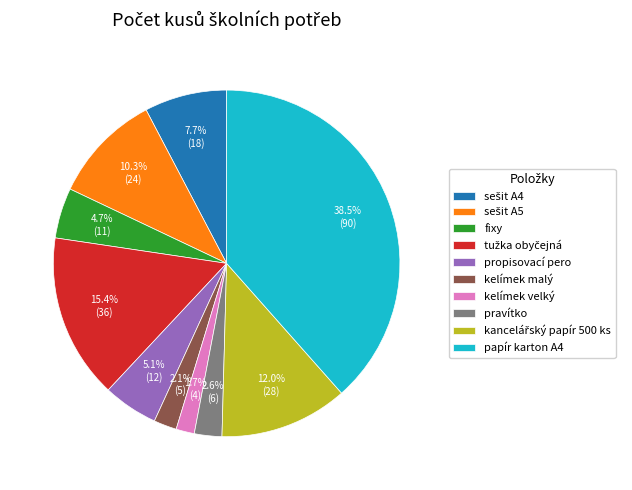

What is the ratio of the value at kelímek malý to the value at propisovací pero?

0.4